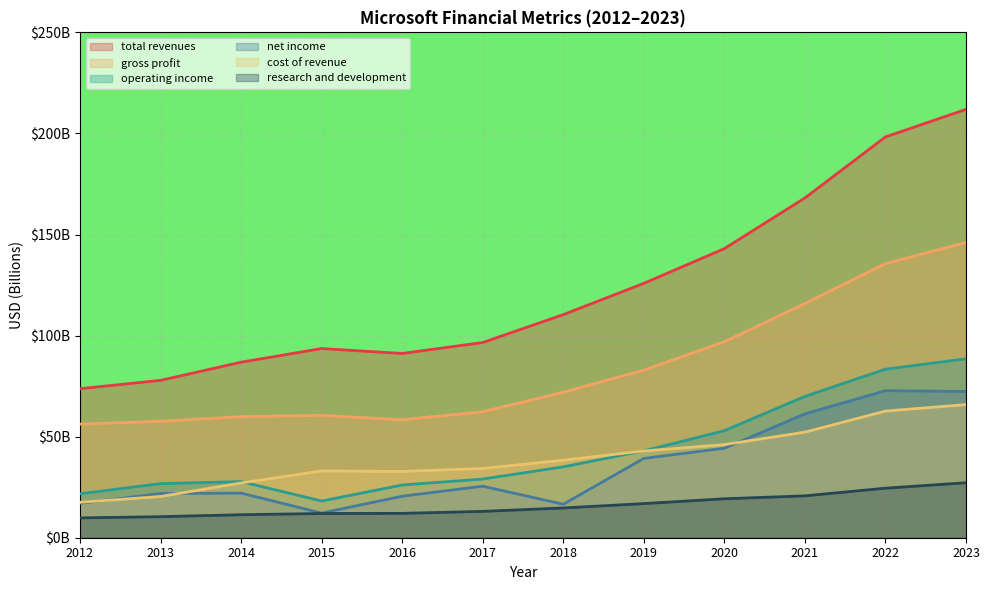

The net income series shows 44.3 at 2020. True or false?

True